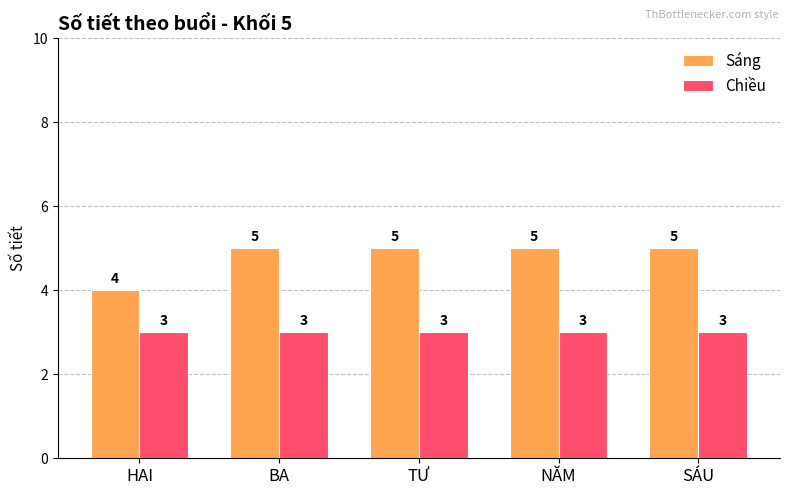

What is the label of the 1st bar from the left?

HAI